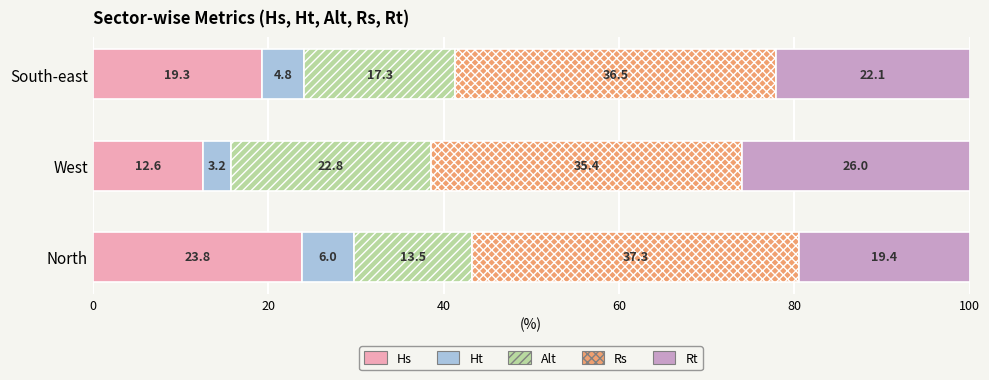

How many values in the Hs series are below 19?

1